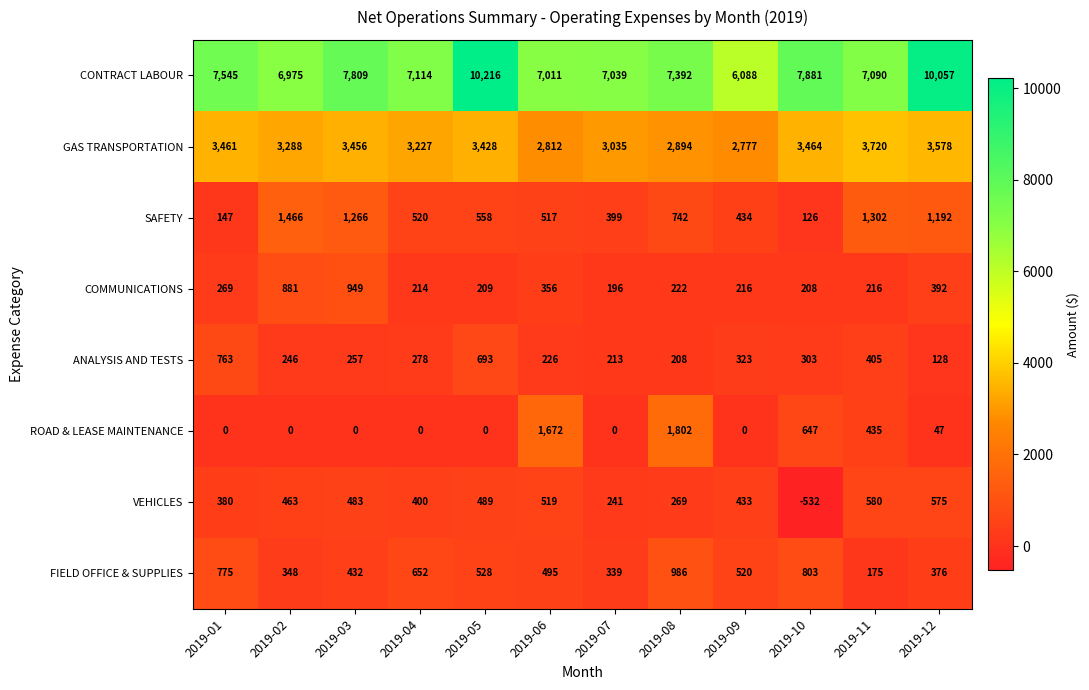

At which category is the sum across all series the highest?

2019-12